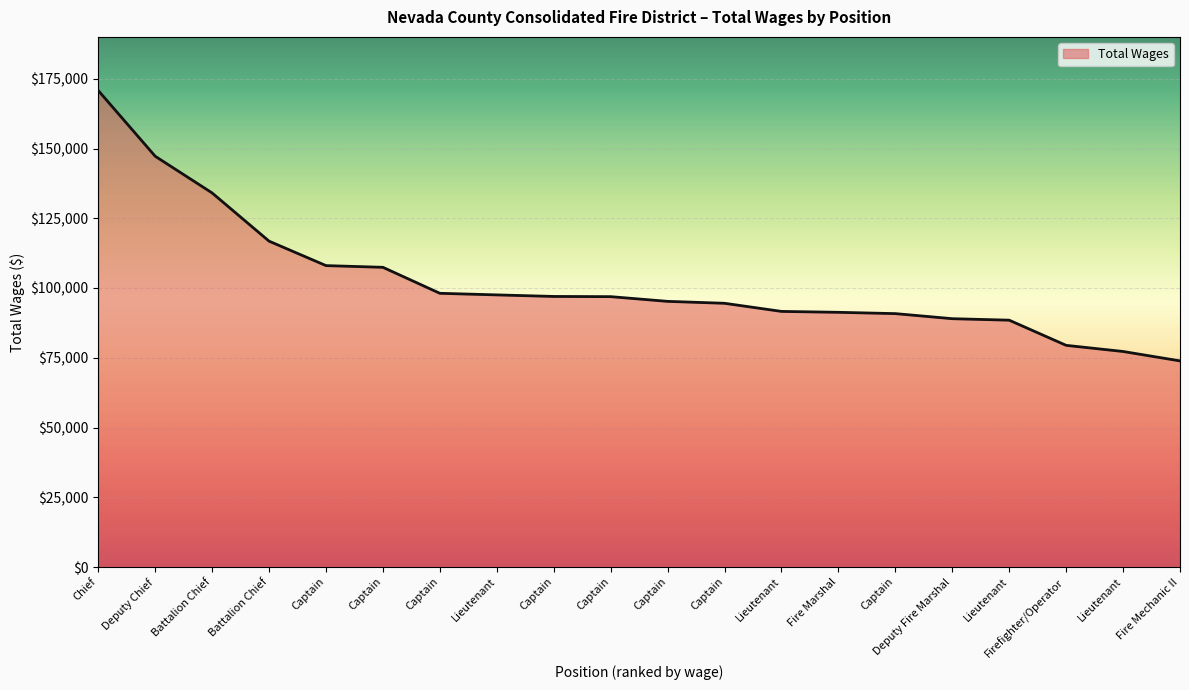

Does the chart have visible grid lines?

Yes